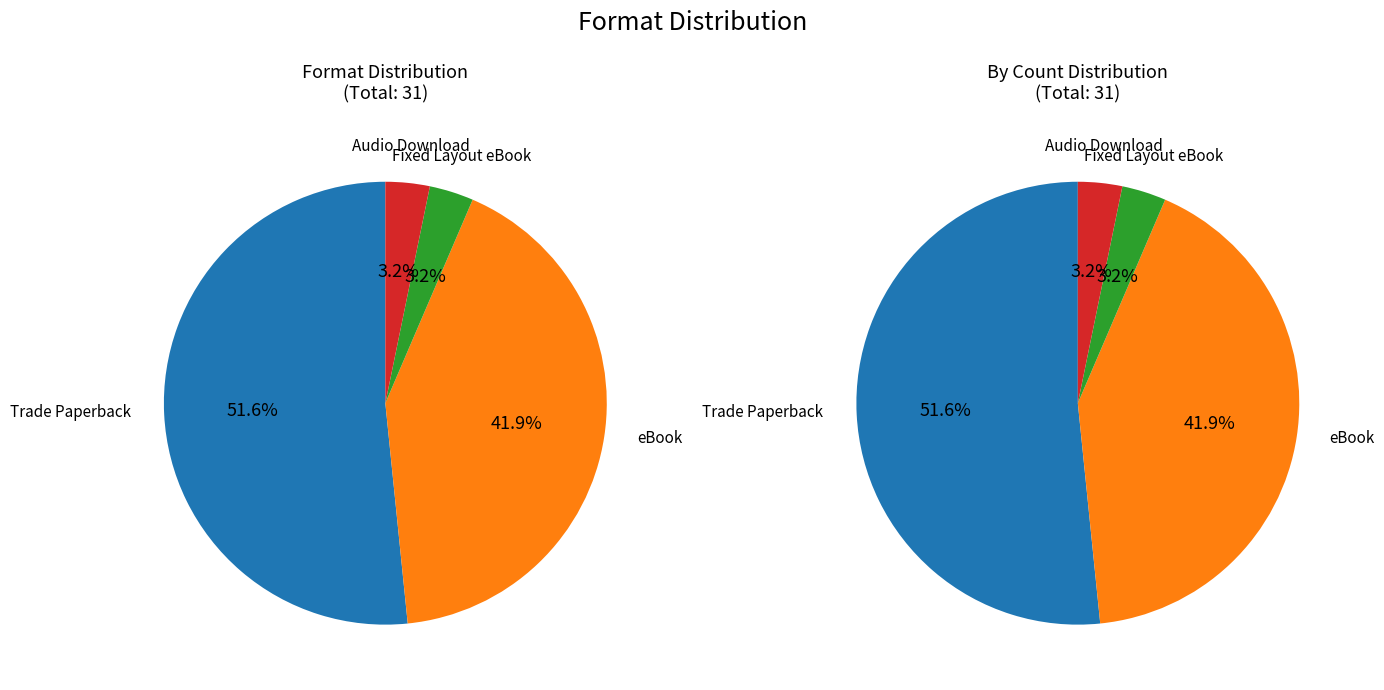

Rank the categories by value from highest to lowest.

Trade Paperback, eBook, Fixed Layout eBook, Audio Download